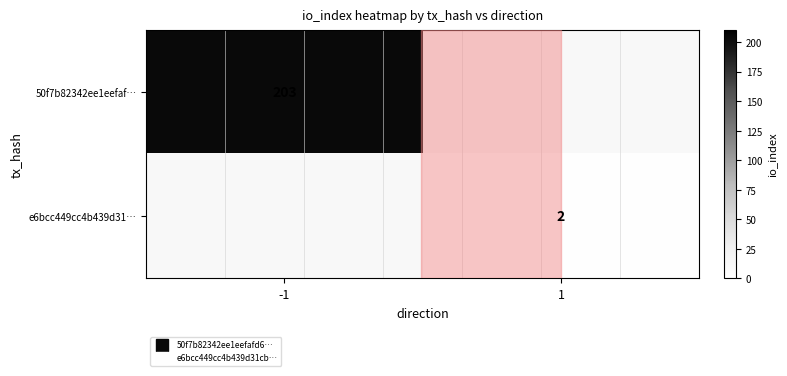

What is the minimum value shown in the chart?

2.0